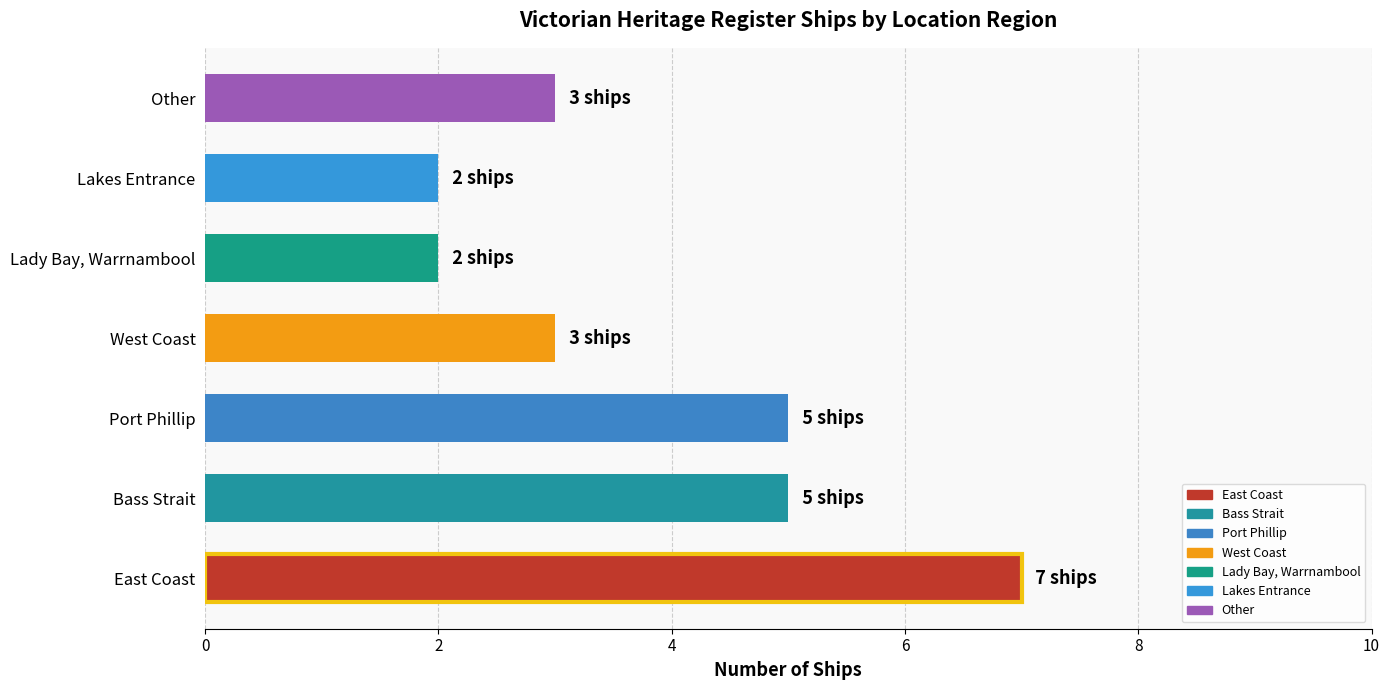

Which label corresponds to the largest value in the chart?

East Coast